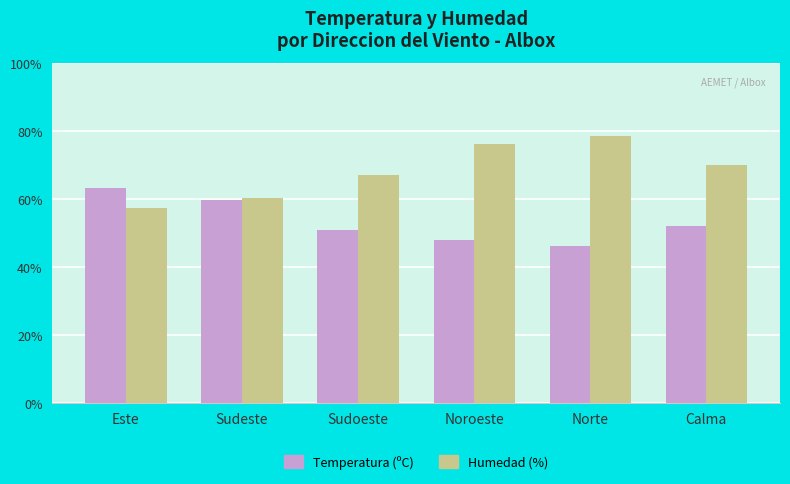

Where does the Humedad (%) series first go above 70?

Noroeste